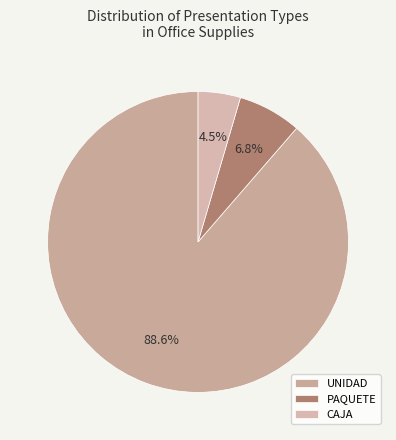

Which has a higher value, UNIDAD or PAQUETE?

UNIDAD